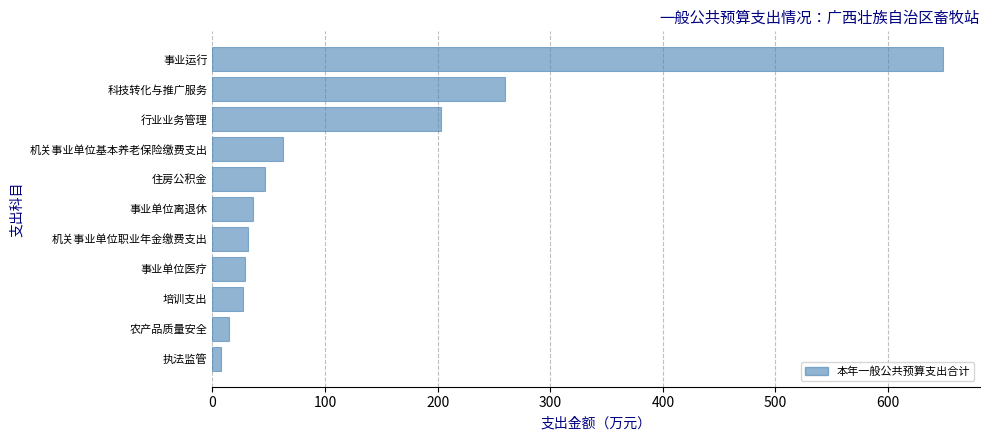

Between 科技转化与推广服务 and 执法监管, which is larger?

科技转化与推广服务